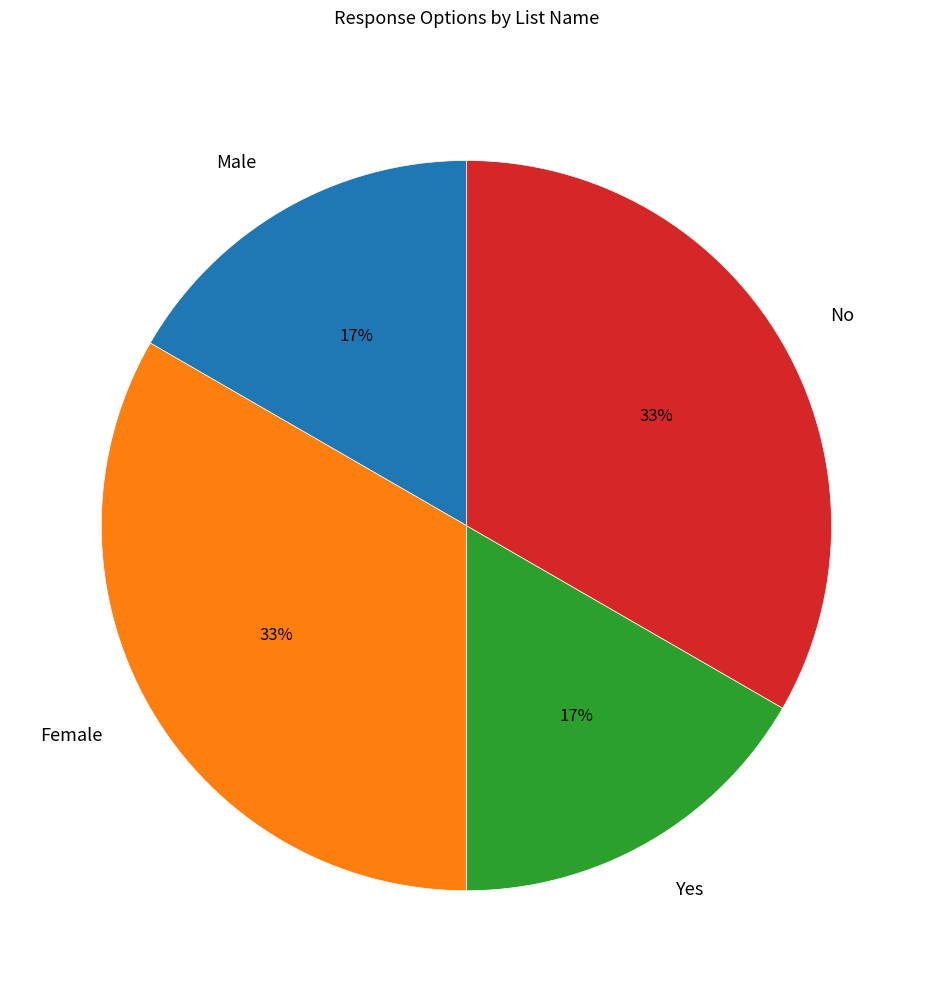

To the nearest percent, what is the average slice percentage?

25%